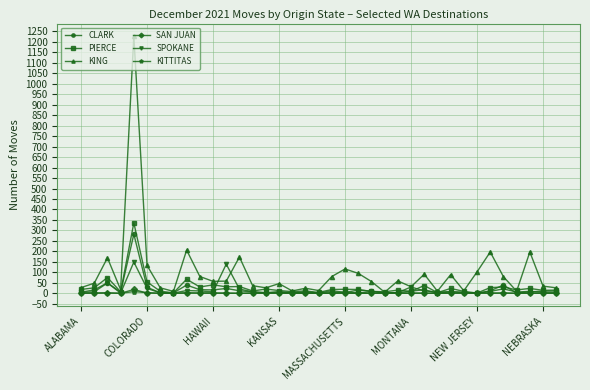

What is the maximum value shown in the chart?

1226